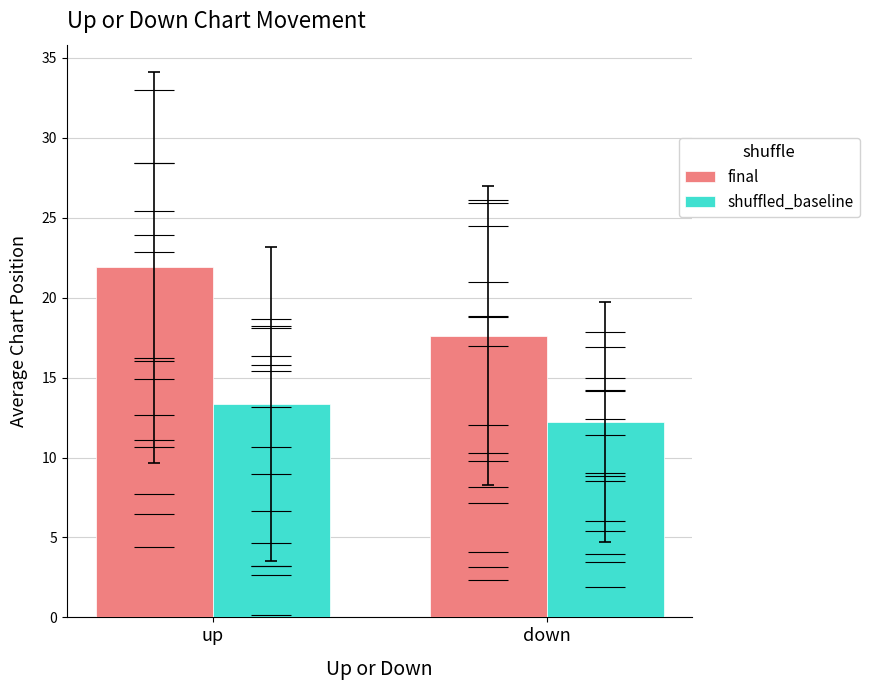

Between up and down, which series saw the biggest shift?

final